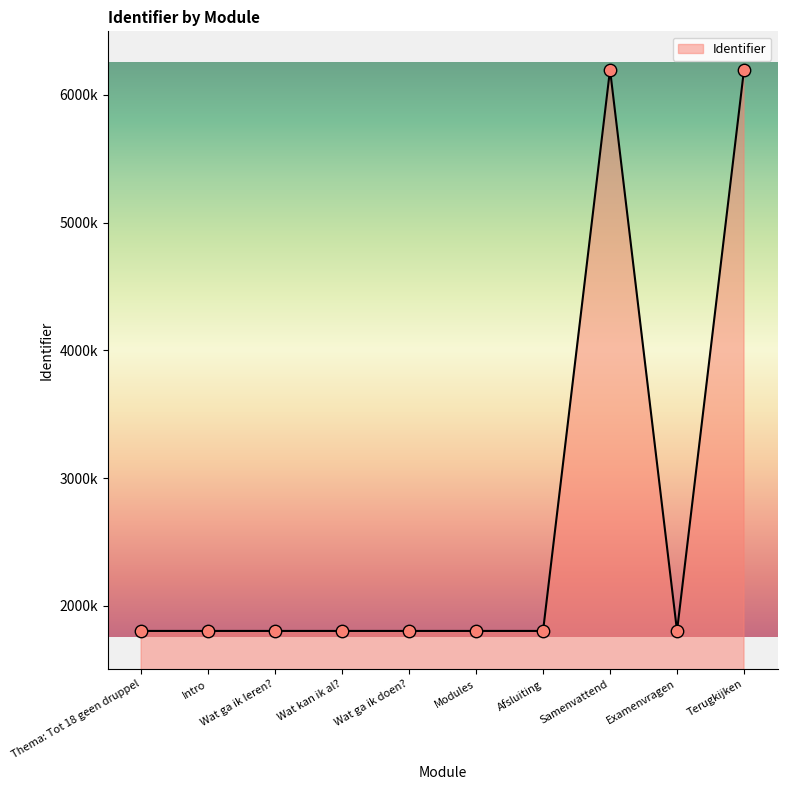

Is this an area chart (filled region under the line)?

Yes